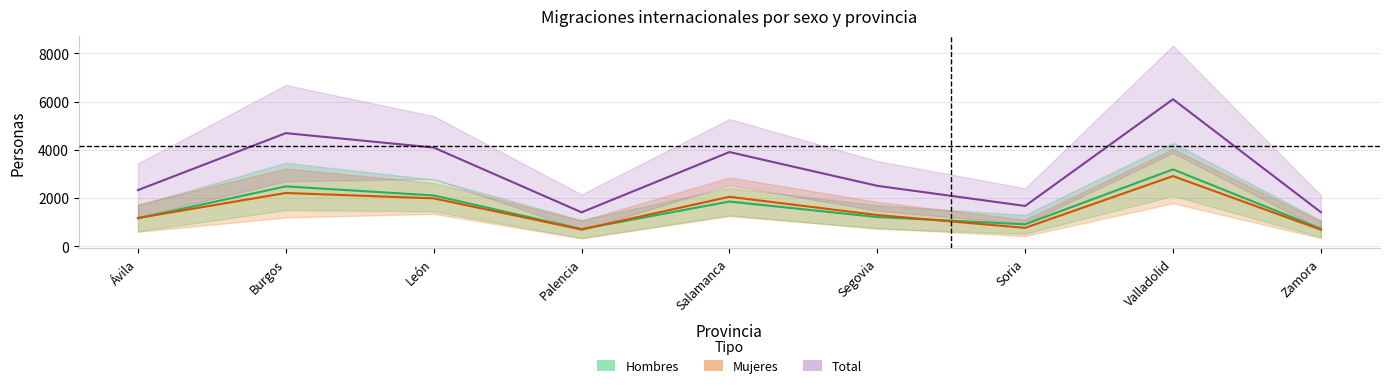

What is the value of the Hombres Inmigrantes point at the 7th from the left?

909.5